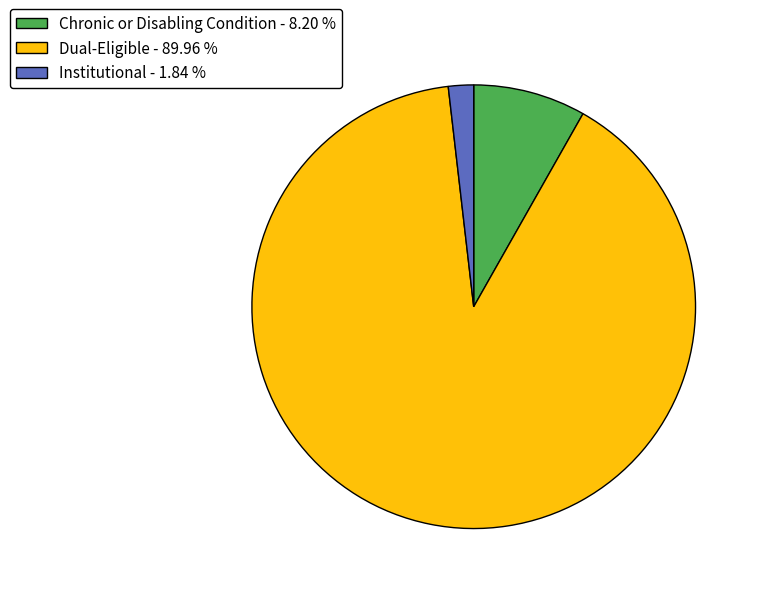

Do Institutional - 1.84 % and Dual-Eligible - 89.96 % together represent more than half of the pie?

Yes